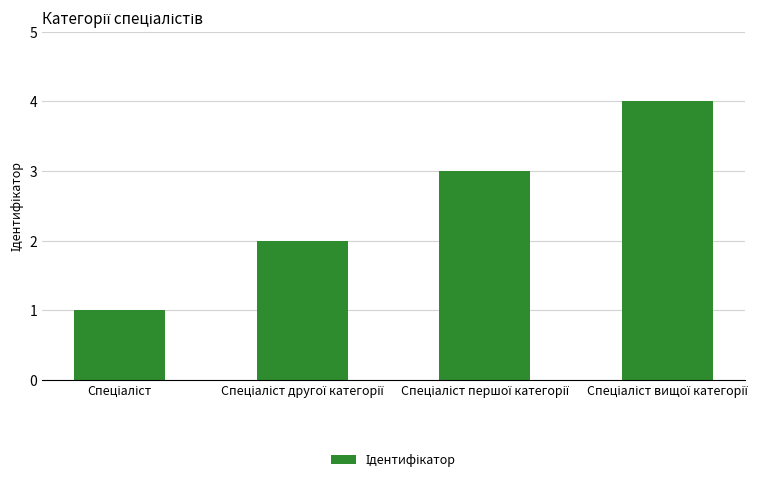

What is the difference between the maximum and minimum values?

3